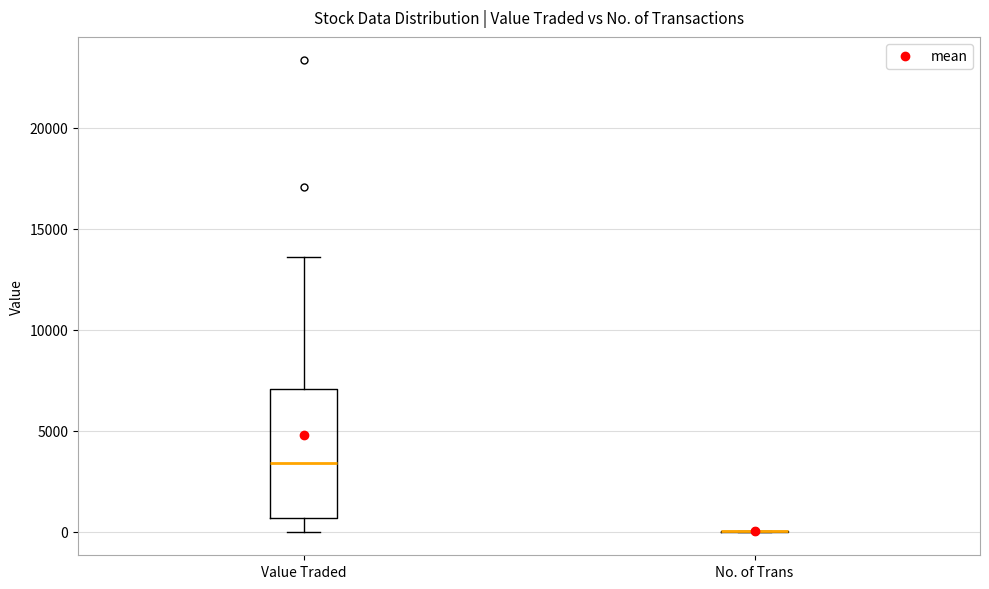

Reading left to right, read every box against the y-axis: the position of its median line, the range the box covers, and the ends of its whiskers. The values are not printed on the chart, so give them approximately, as read against the axis.

Value Traded: median 3500, box 500 to 7000, whiskers 0 to 13500
No. of Trans: box collapsed to a line at 0, whiskers 0 to 0